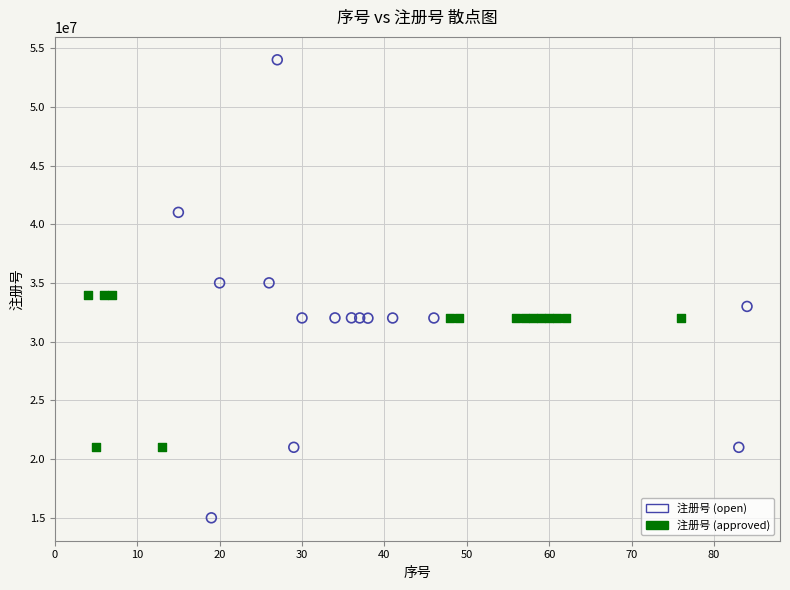

Which series contains the highest Y value?

注册号 (open)